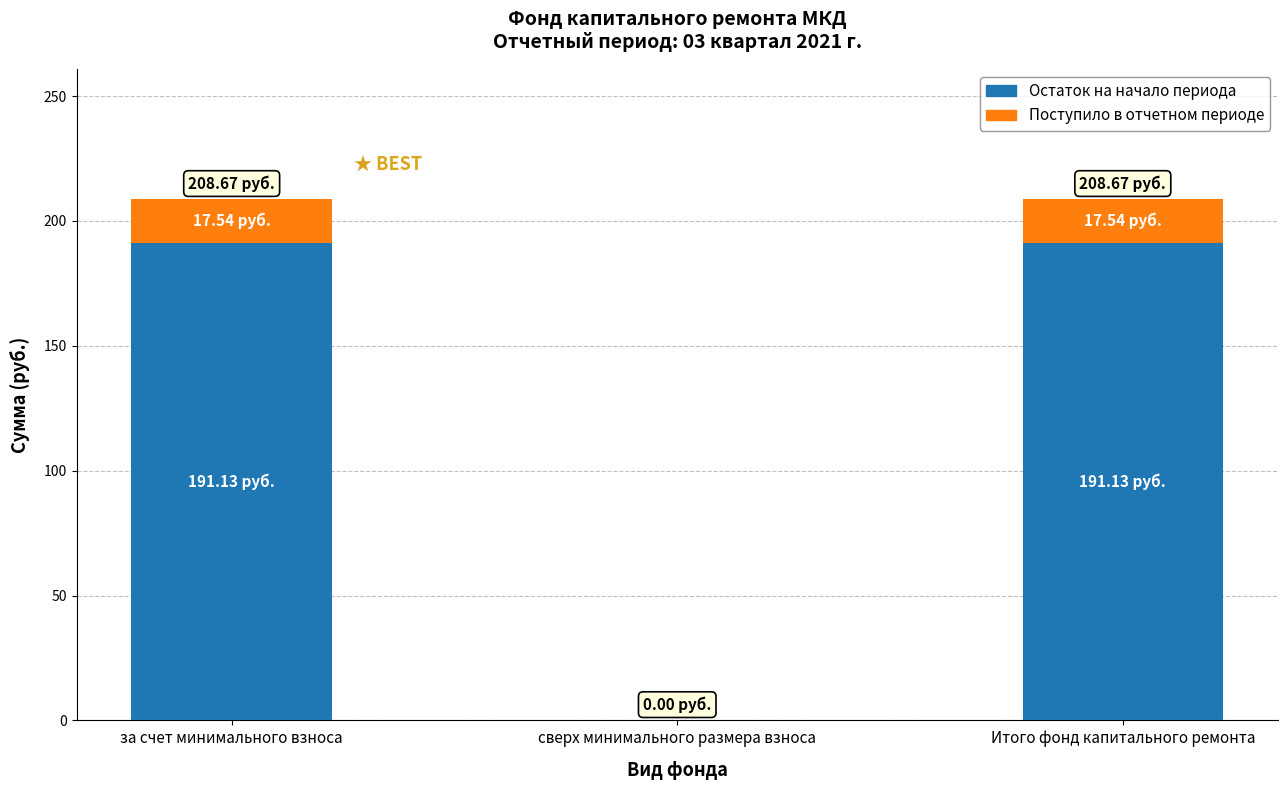

What is the total value across all series at Итого фонд капитального ремонта?

208.7